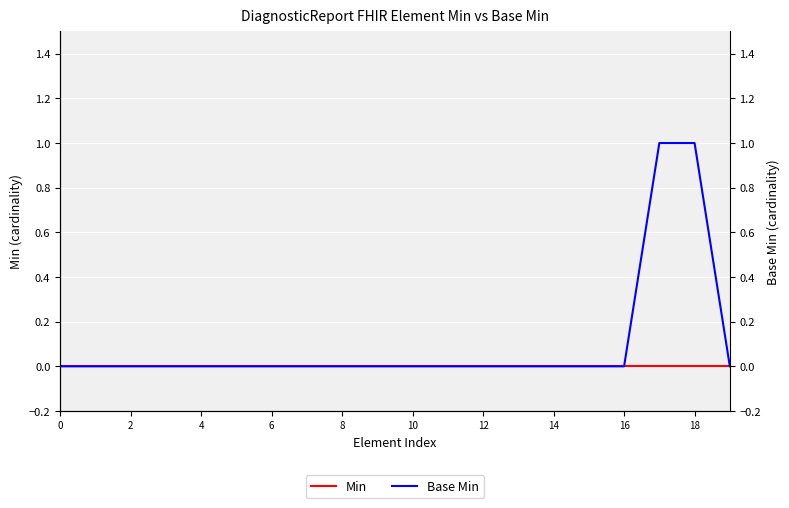

Reading left to right, what are all the values shown in this chart?

Min: 0	0	0	0	0	0	0	0	0	0	0	0	0	0	0	0	0	0	0	0
Base Min: 0	0	0	0	0	0	0	0	0	0	0	0	0	0	0	0	0	1	1	0